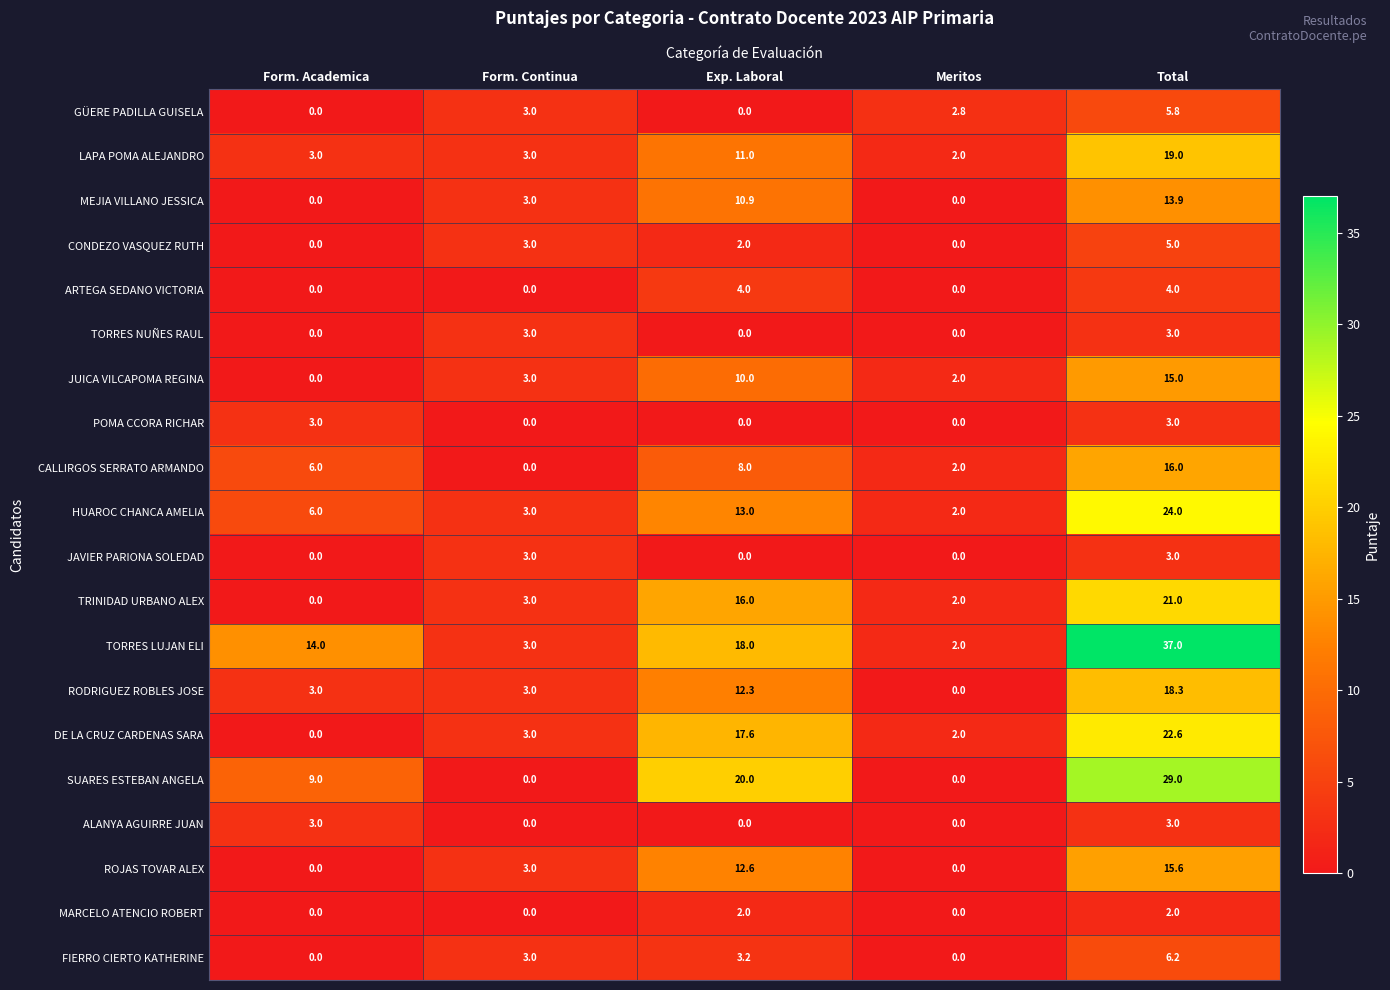

What is the difference between the maximum and minimum values in the ARTEGA SEDANO VICTORIA series?

4.0